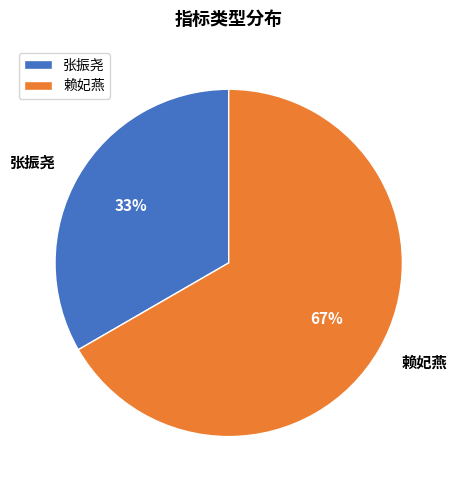

How many slices are in this pie chart?

2